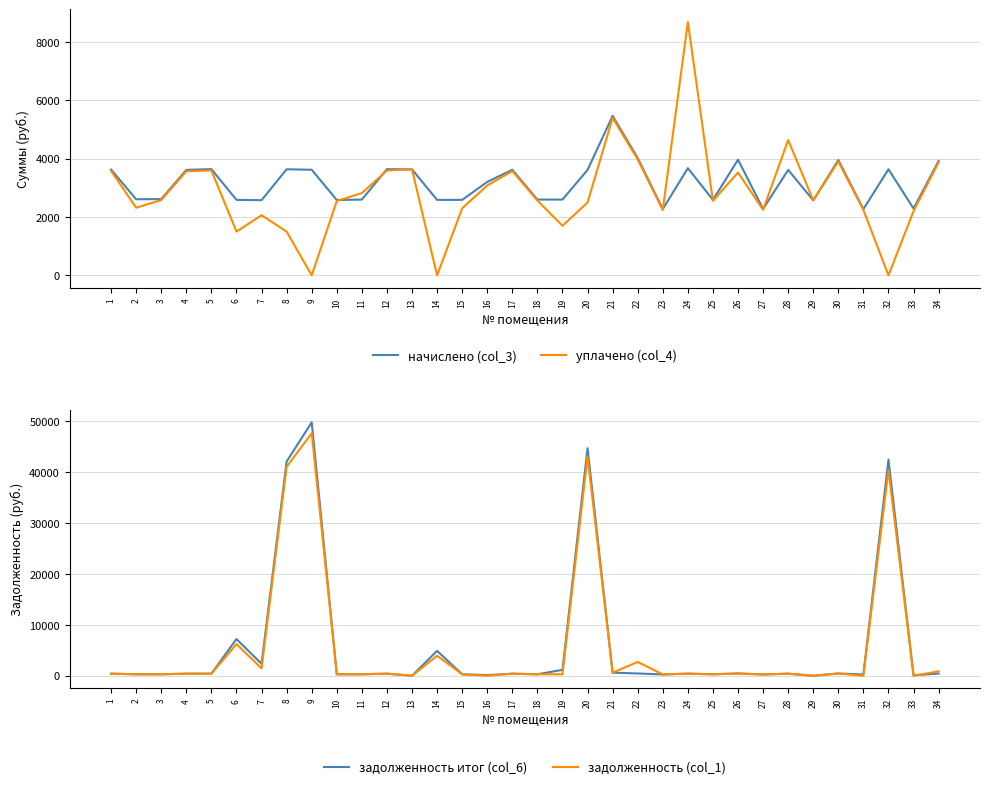

At 31, list the series in order from largest to smallest.

начислено (col_3), уплачено (col_4), задолженность итог (col_6), задолженность (col_1)